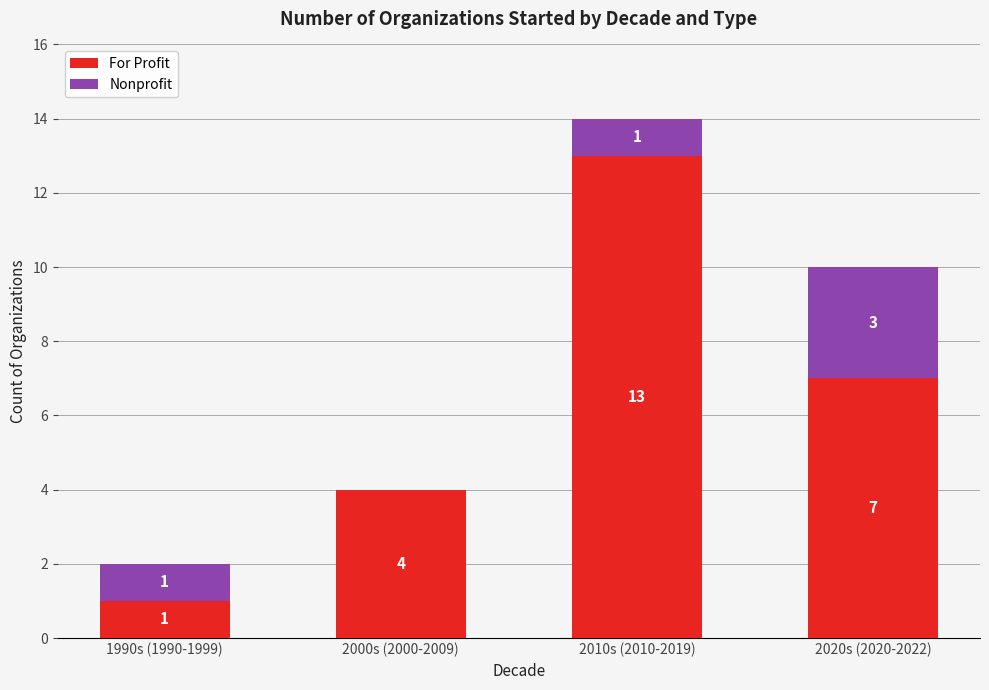

Where does the For Profit series first go above 7?

2010s (2010-2019)